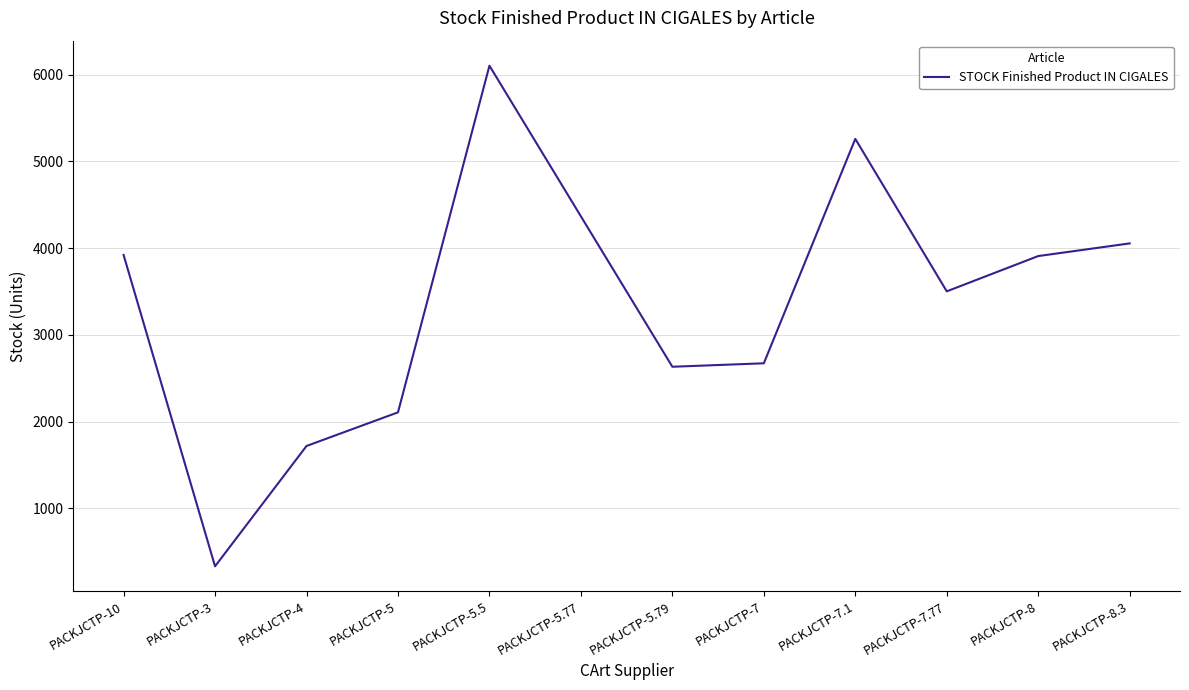

Is it true that the value at PACKJCTP-5.77 is 2398?

False